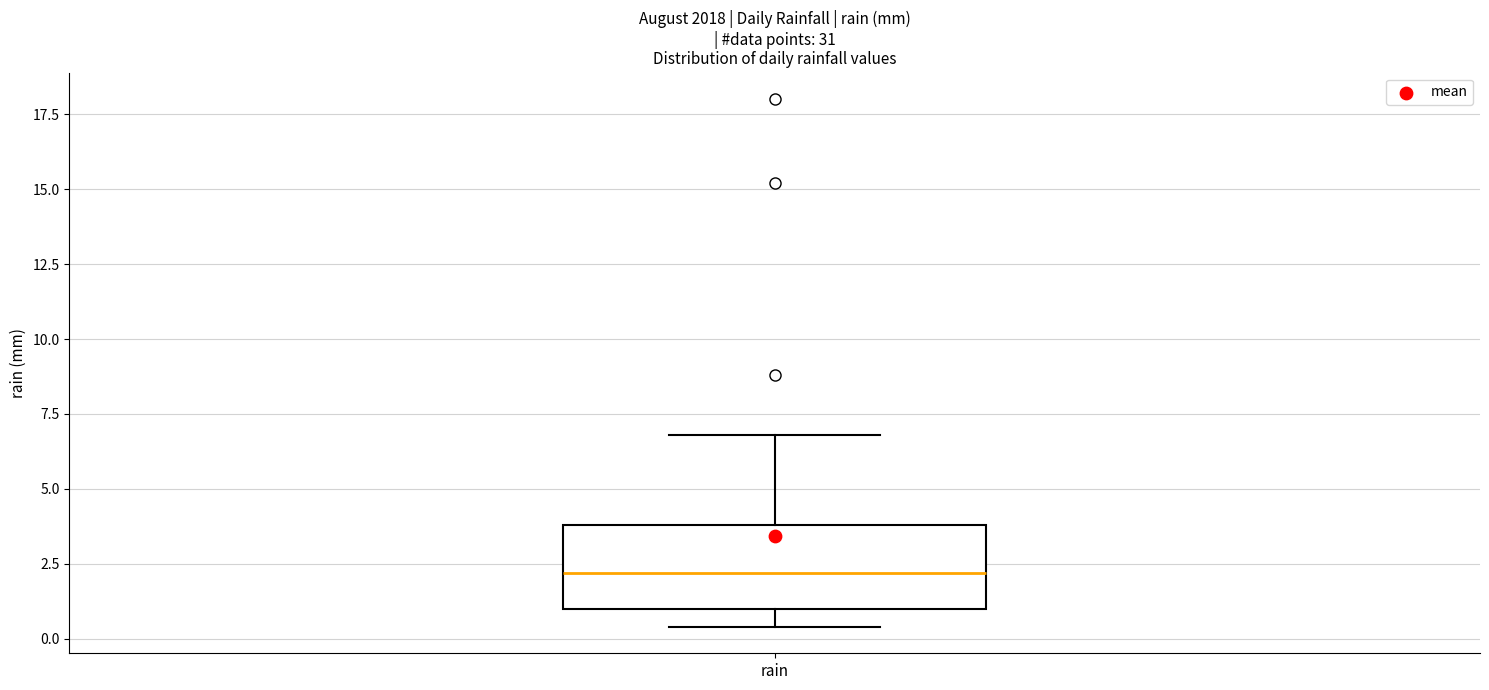

Read this box plot against the y-axis: the position of the median line, the range covered by the box, and the ends of both whiskers. The values are not printed on the chart, so give them approximately, as read against the axis.

median 2.0, box 1.0 to 4.0, whiskers 0.5 to 7.0